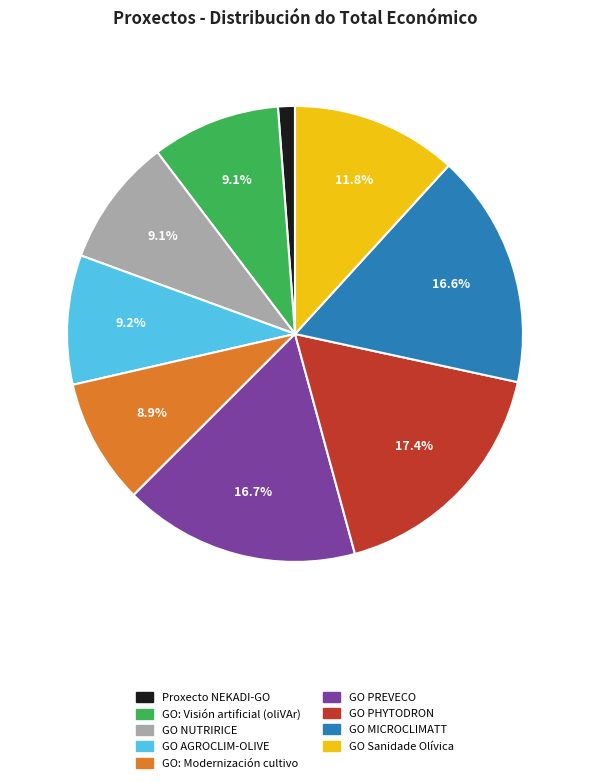

How many slices are in this pie chart?

9